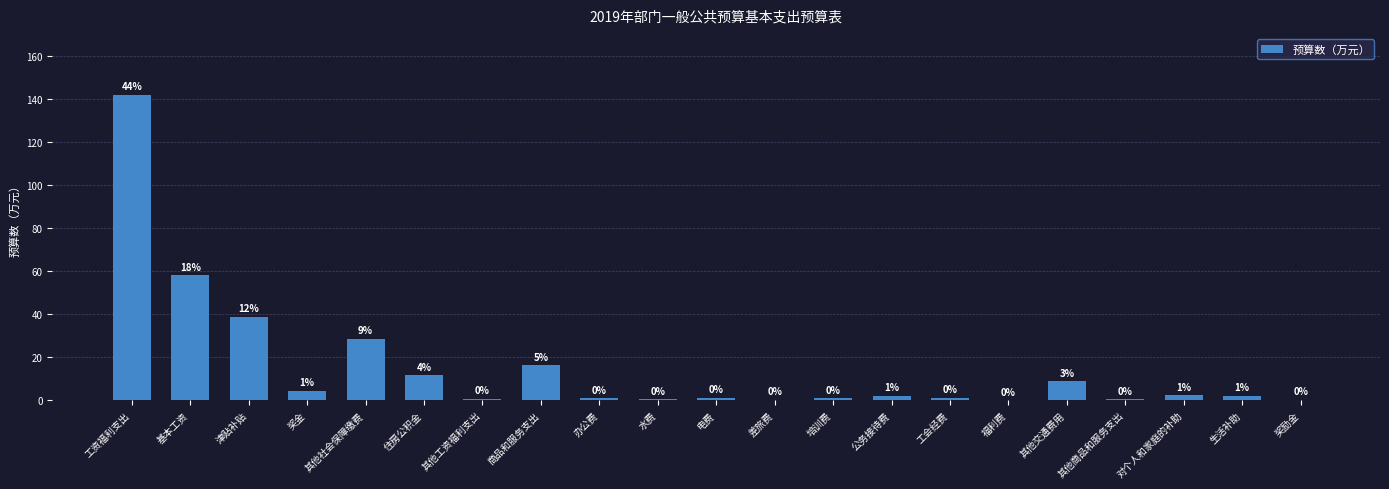

Are the bars horizontal?

No